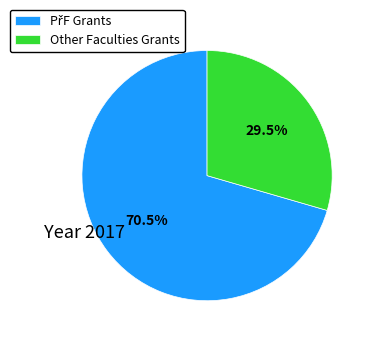

Is there any slice that represents more than half of the pie?

Yes